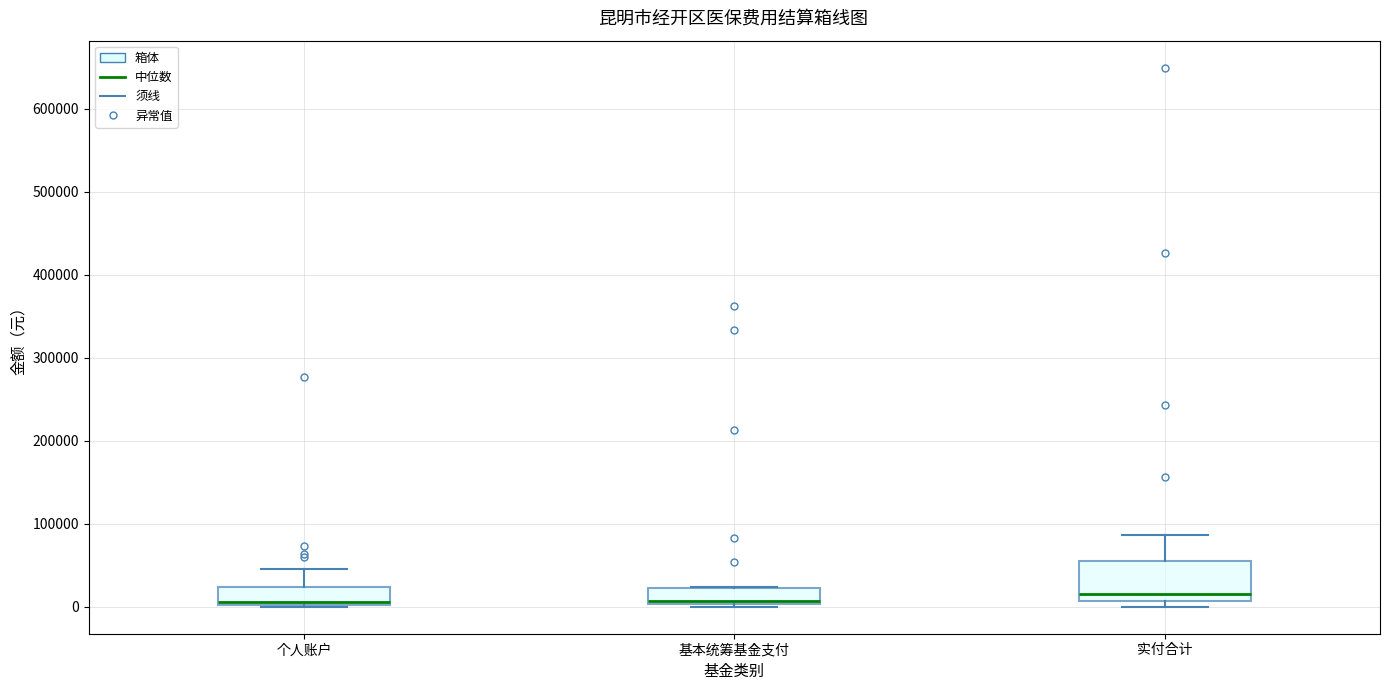

Reading left to right, transcribe this box plot: for each box, give where its median line is, the range the box spans, and where its two whiskers end, as read against the y-axis. The values are not printed on the chart, so give them approximately, as read against the axis.

个人账户: median 10000, box 0 to 20000, whiskers 0 to 50000
基本统筹基金支付: median 10000, box 0 to 20000, whiskers 0 (just below the box's lower edge) to 20000
实付合计: median 10000 (just above the box's lower edge), box 10000 to 50000, whiskers 0 to 90000